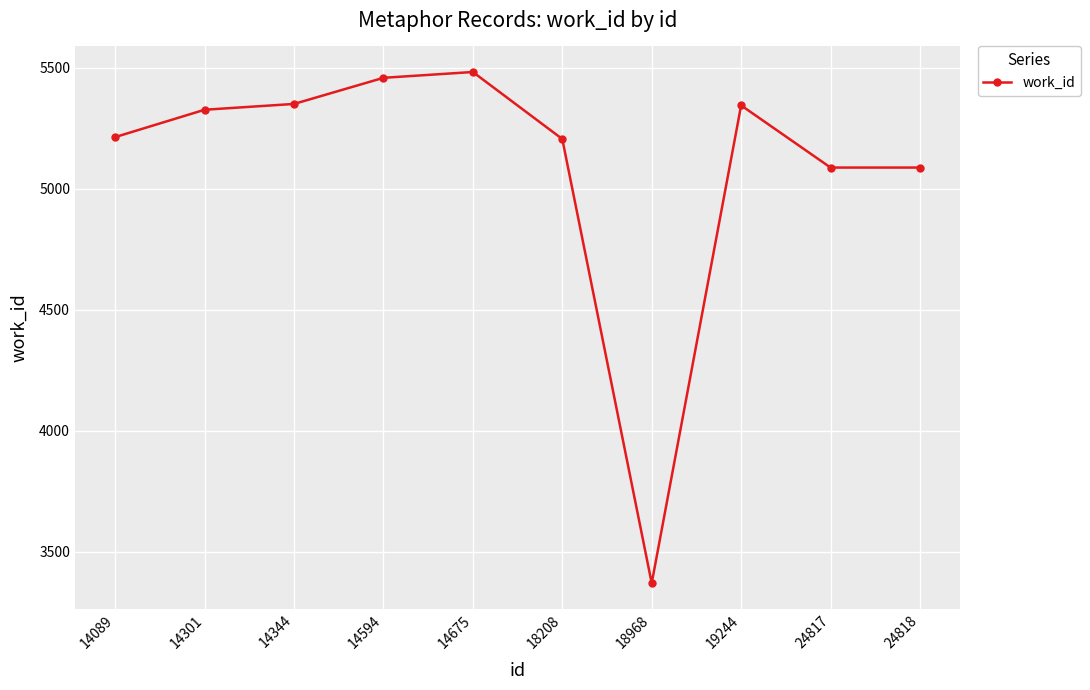

What is the value of the 6th point from the left?

5206